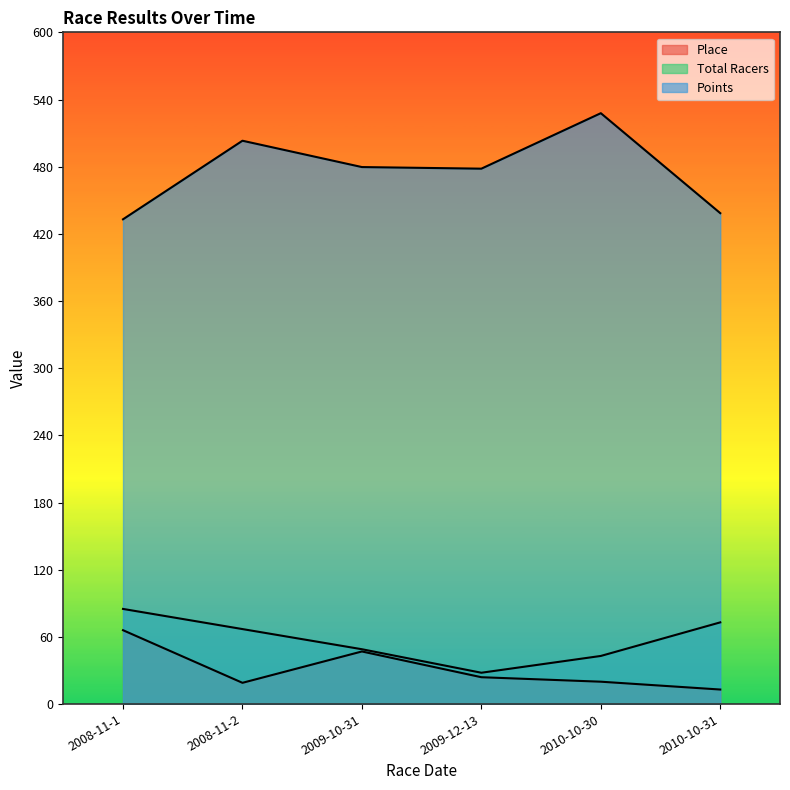

Is the value of Total Racers at 2008-11-2 greater than the value of Points at 2008-11-1?

No